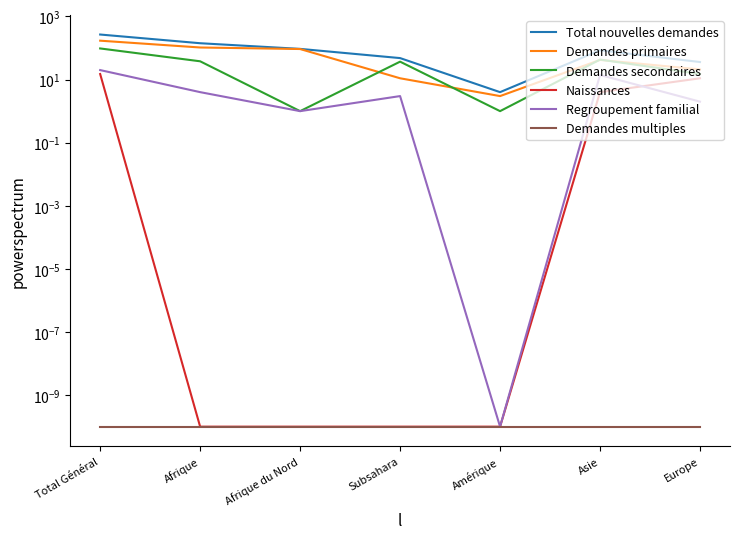

Is it true that Demandes primaires equals 21.0 at Europe?

True